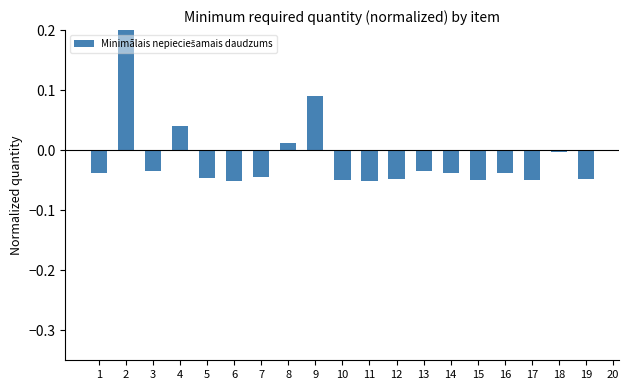

How many data points are above 0?

4